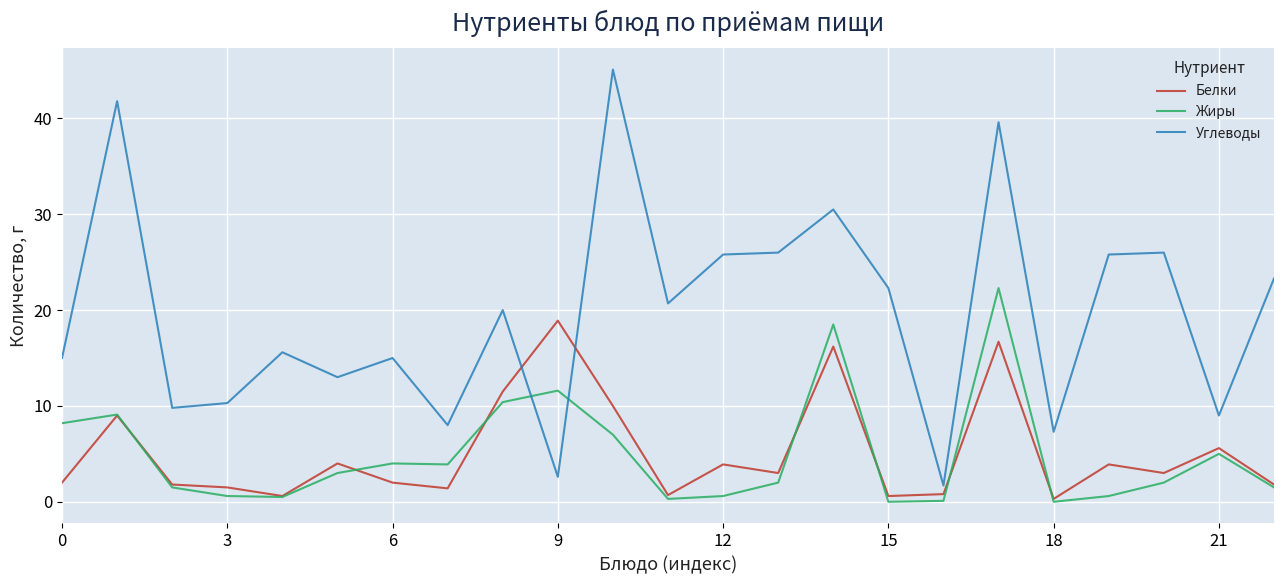

Rank the series by their maximum value, from lowest to highest.

Белки, Жиры, Углеводы